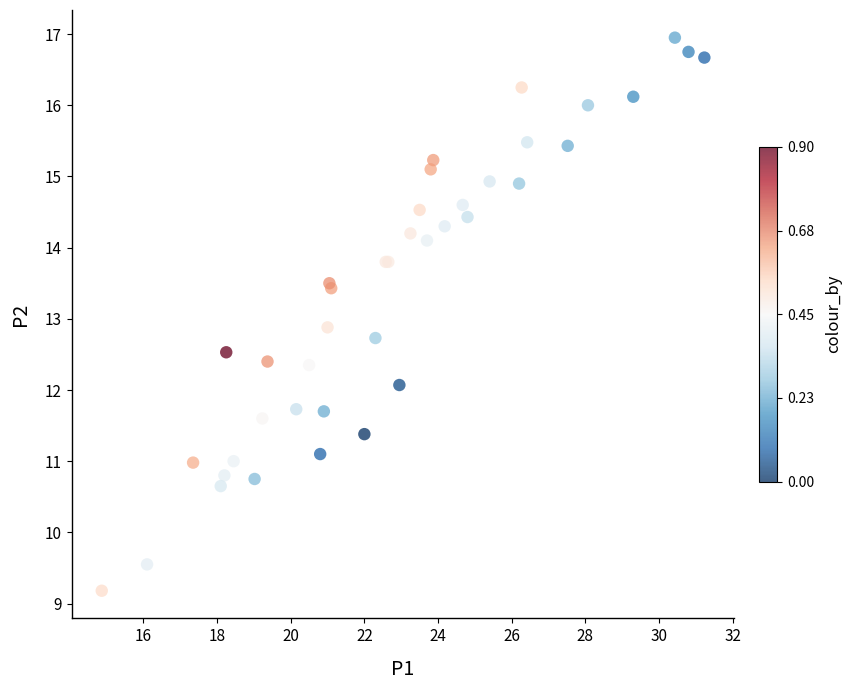

What Y value in the scatter plot is closest to 13?

12.9